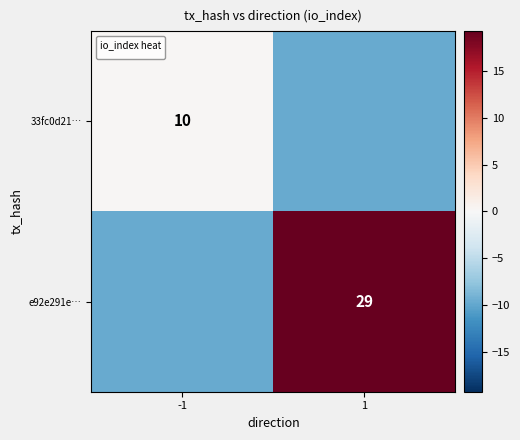

At how many categories does at least one series exceed -9?

2